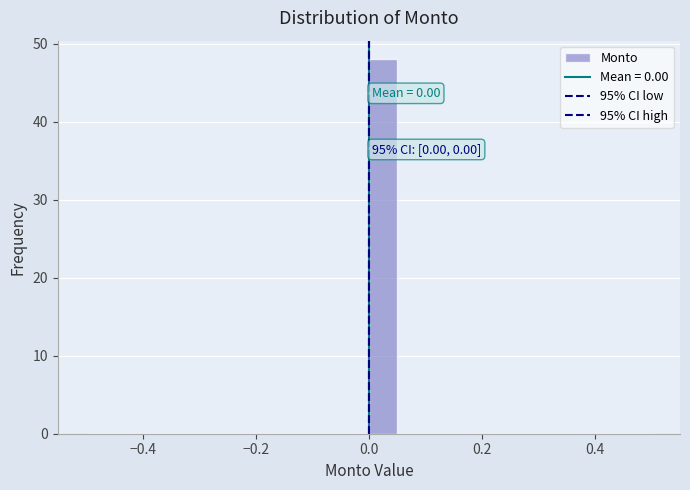

Read against the x-axis, roughly where is the centre of the tallest bar?

0.02